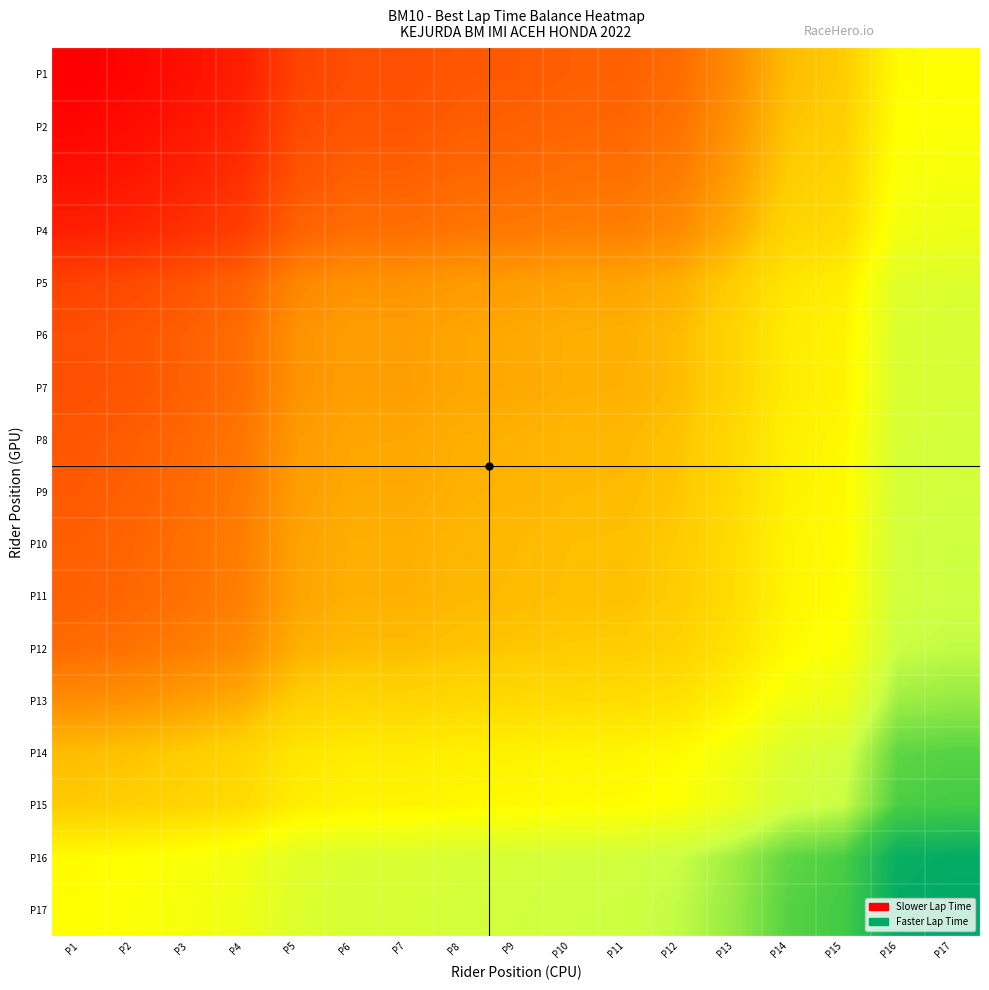

How many series are shown in this chart?

17